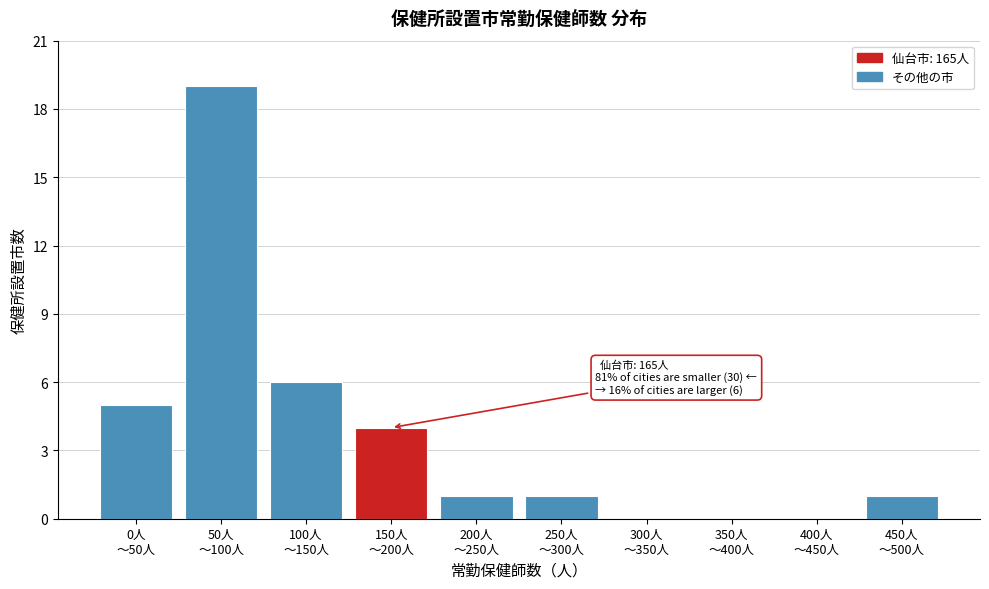

What is the sum of all values?

37